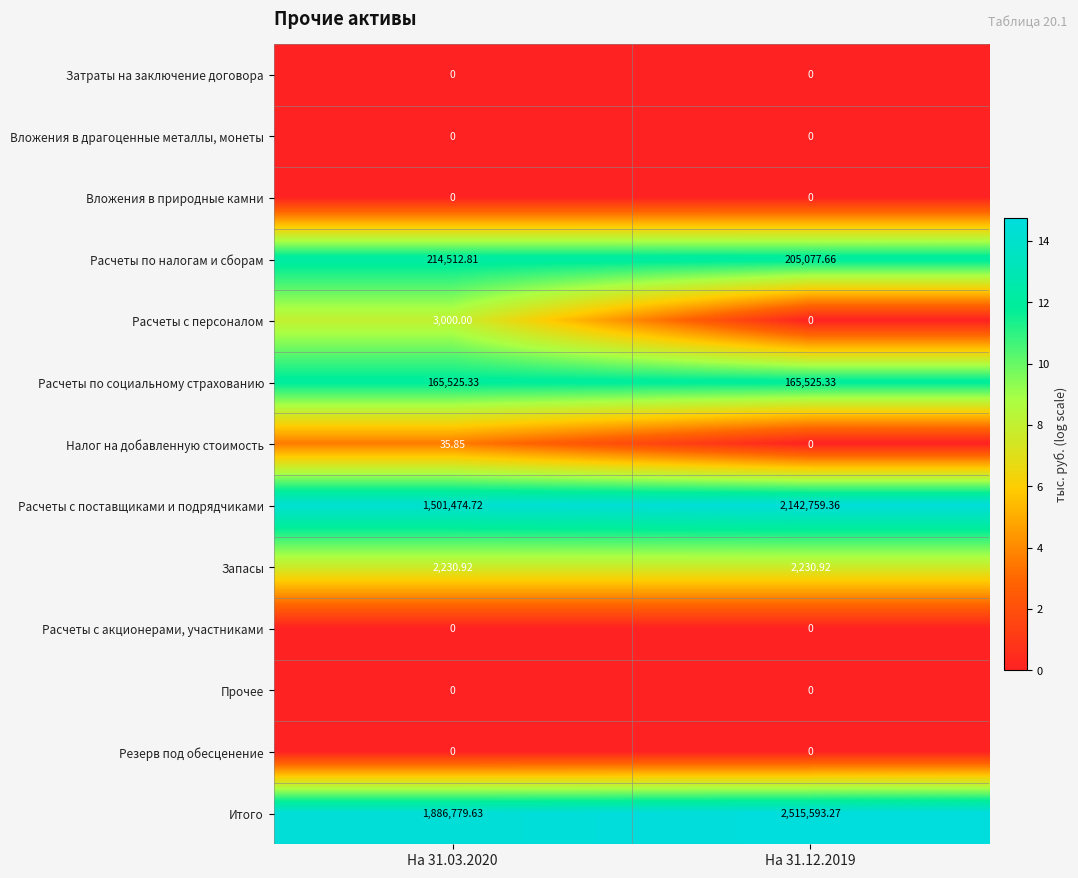

What is the total value across all series at На 31.03.2020?

3773559.3